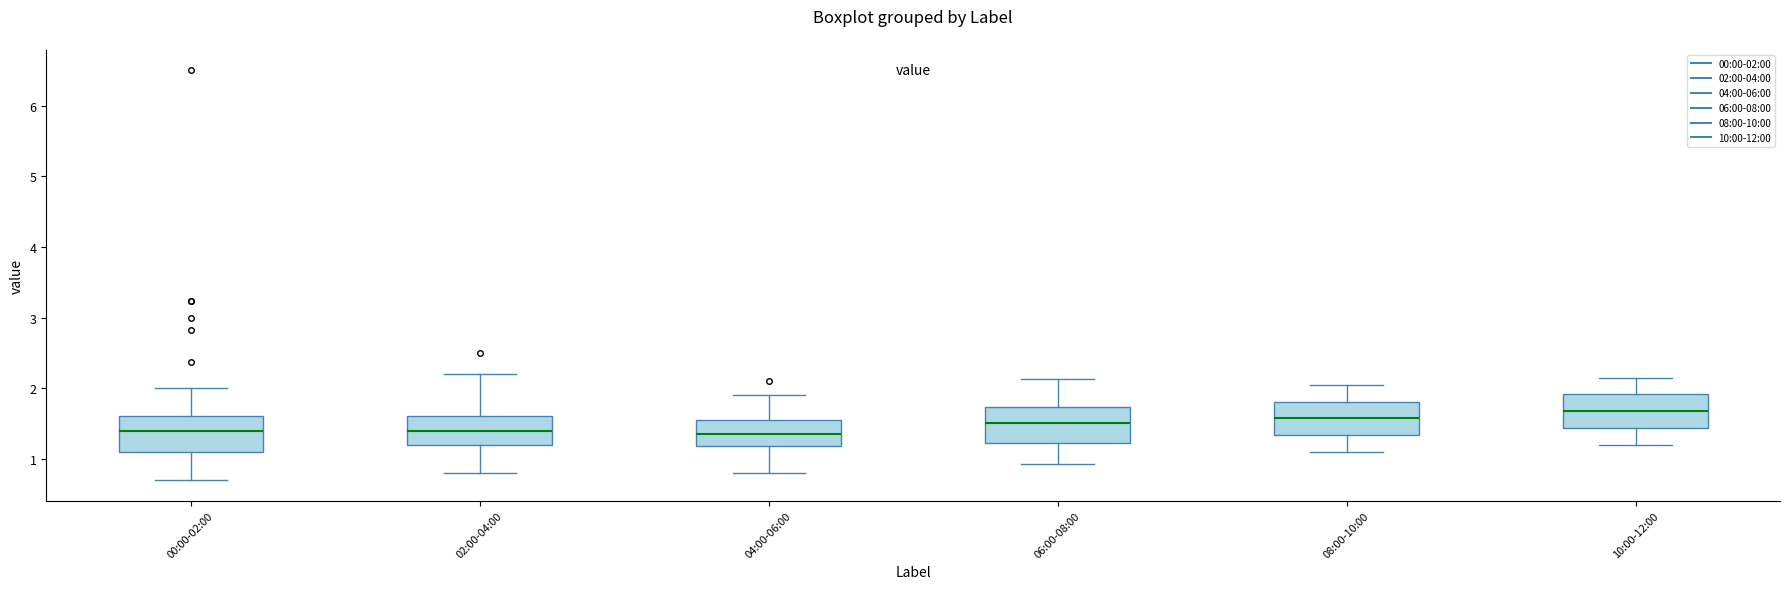

Where is the upper edge of the box for 10:00-12:00 on the y-axis? The values are not printed on the chart, so give them approximately, as read against the axis.

1.9